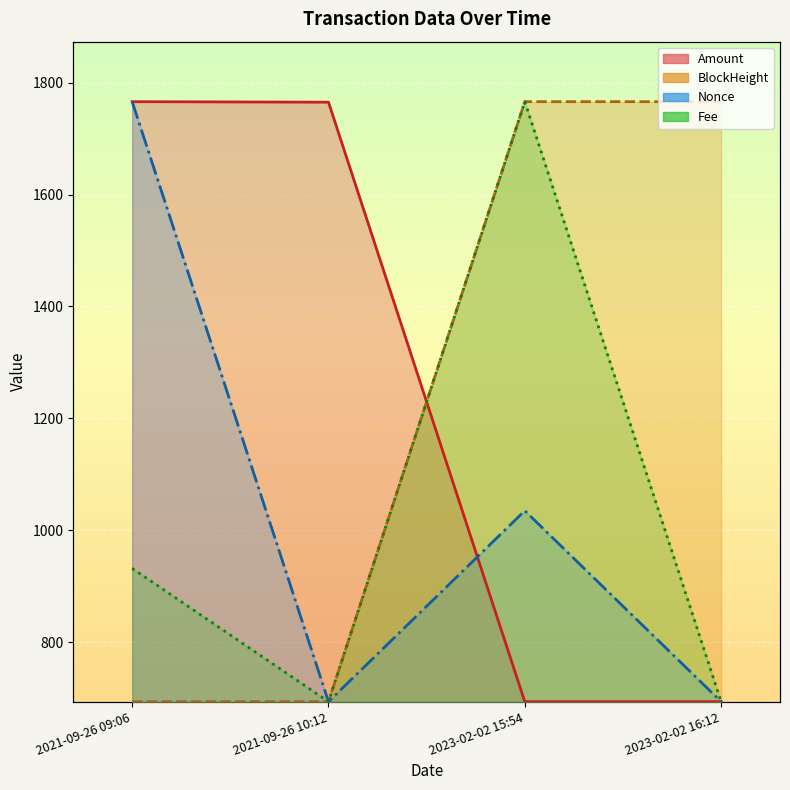

The value of Amount at 2021-09-26 10:12 is 0.0. True or false?

False